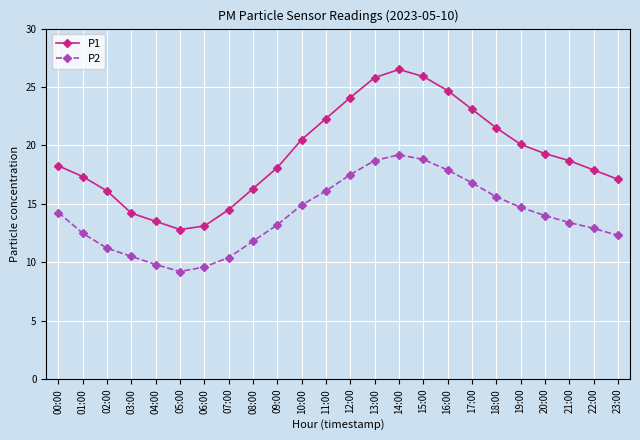

At which label does P2 reach its peak?

14:00